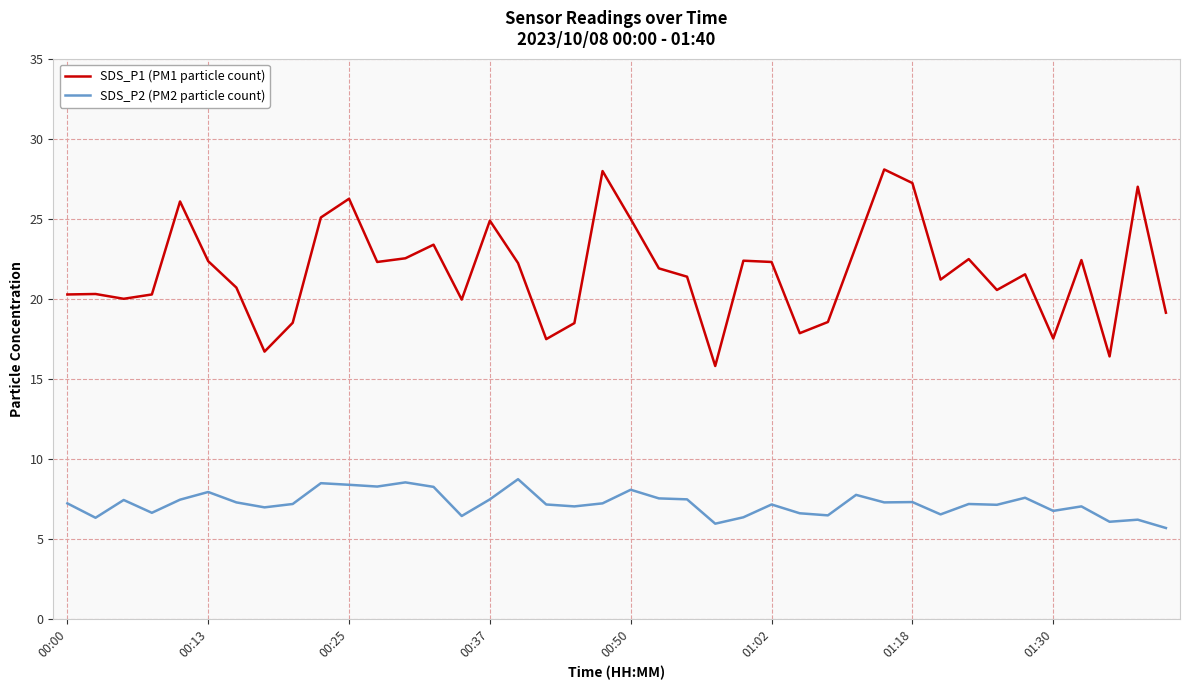

Which series has the largest range (max minus min)?

SDS_P1 (PM1 particle count)